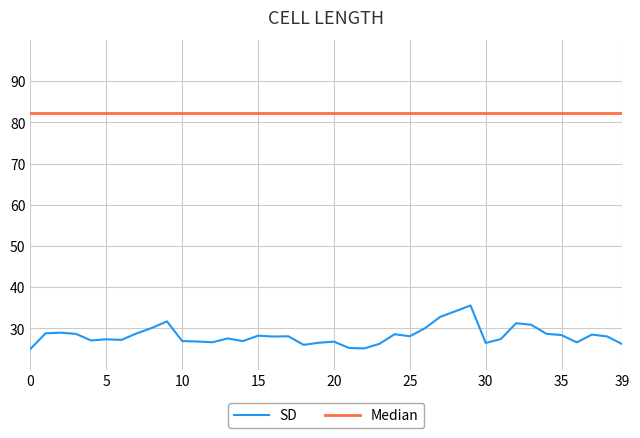

Which series has the largest total across all categories?

Median